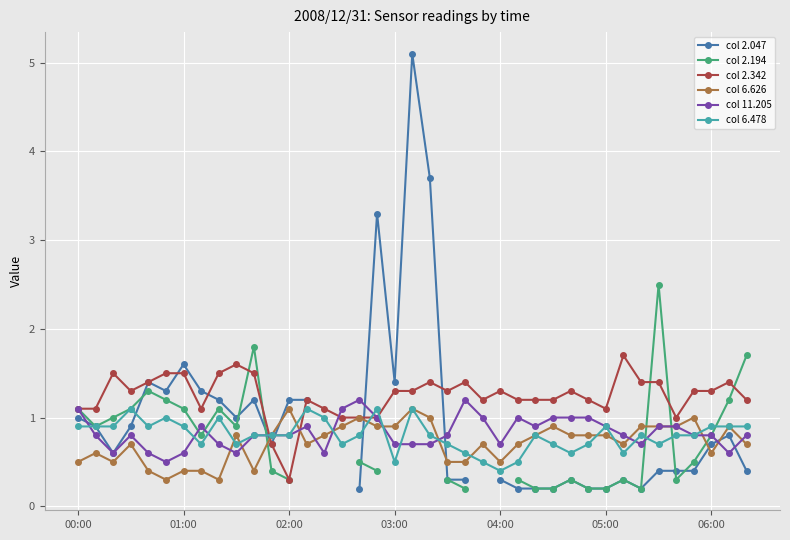

What is the difference between the maximum and second lowest values in the col 2.194 series?

2.3